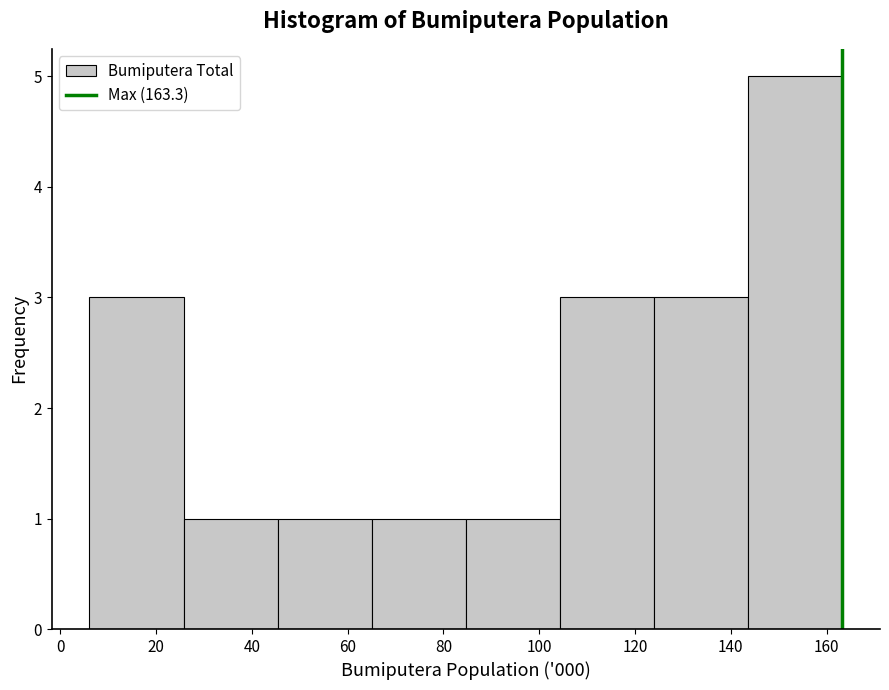

Reading left to right, list every bar in this chart as the range it spans on the x-axis followed by its height. Neither the bar edges nor the heights are printed on the chart, so give them approximately, as read against the axes.

6 to 26: 3
26 to 46: 1
46 to 66: 1
66 to 84: 1
84 to 104: 1
104 to 124: 3
124 to 144: 3
144 to 164: 5